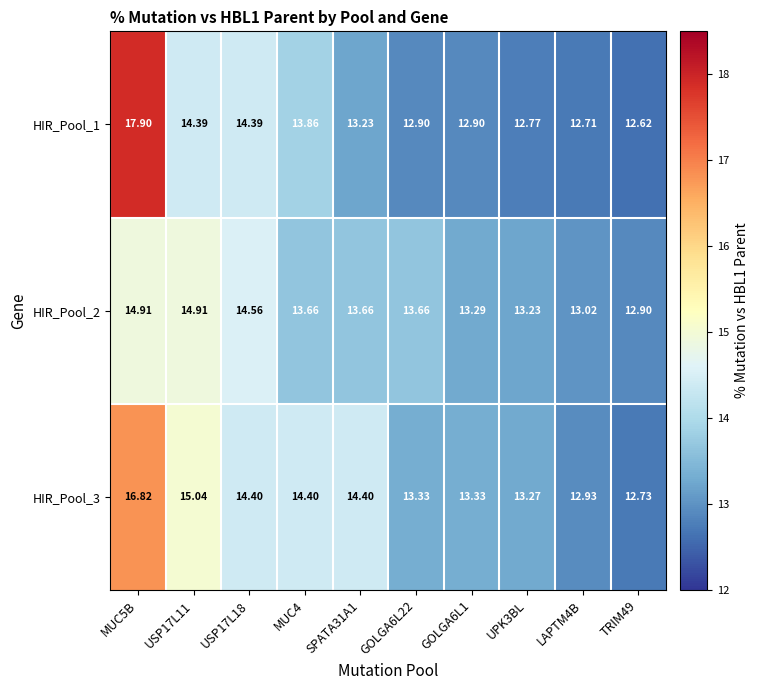

Which series changed the most between USP17L18 and GOLGA6L1?

HIR_Pool_1